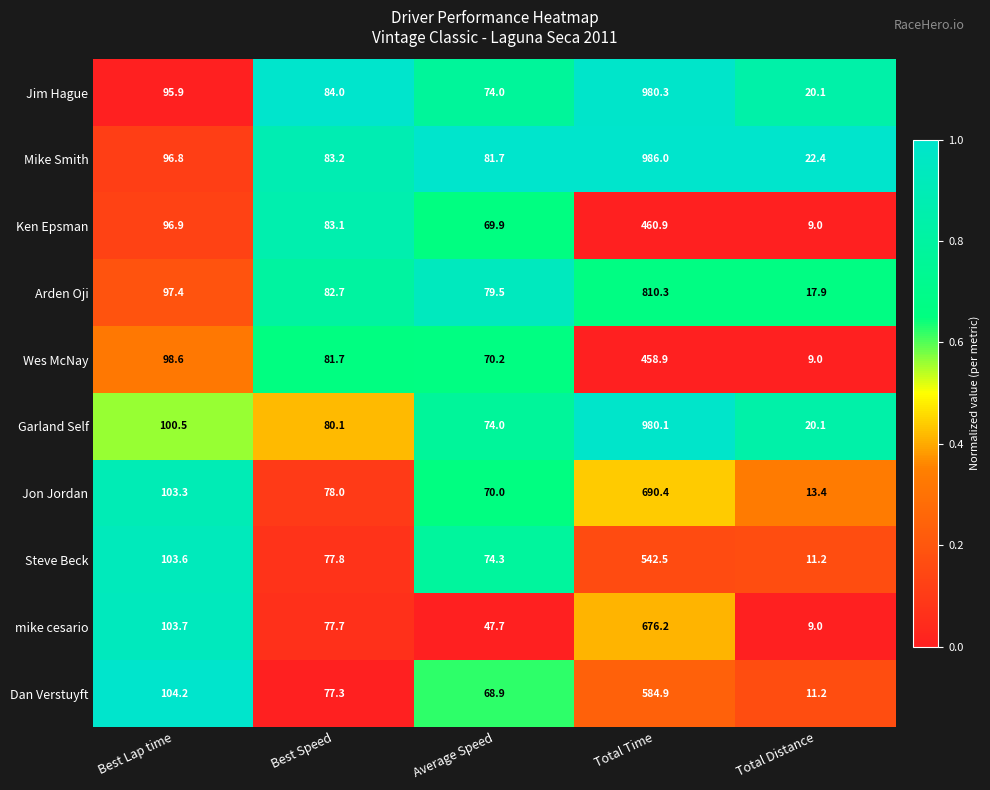

Where is Mike Smith nearest to the value 504?

Best Lap time